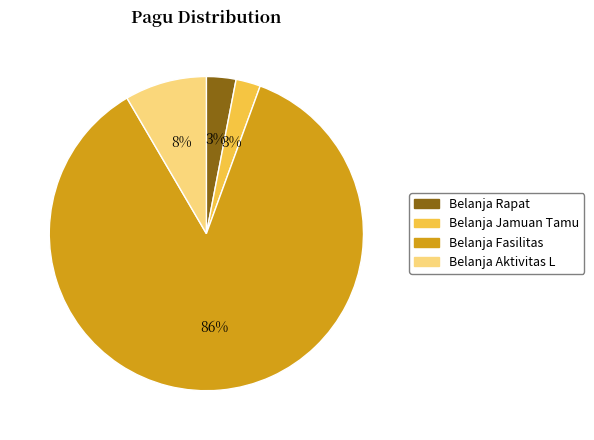

Which slice is the largest?

Belanja Fasilitas